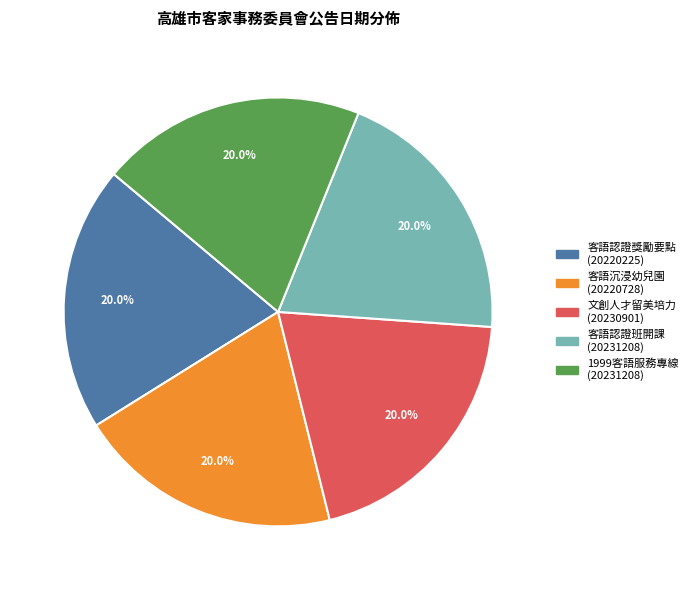

Is there a majority slice in this chart?

No